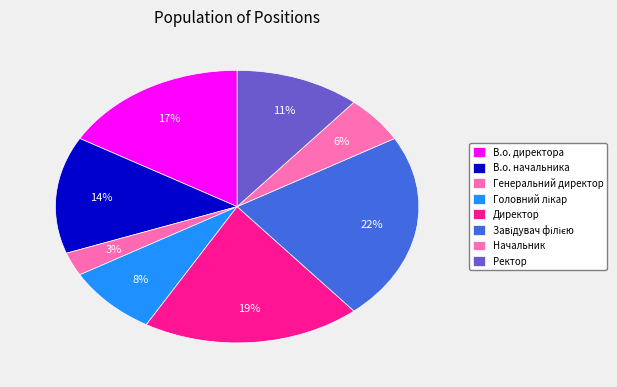

What percentage is NOT represented by Генеральний директор?

97.2%